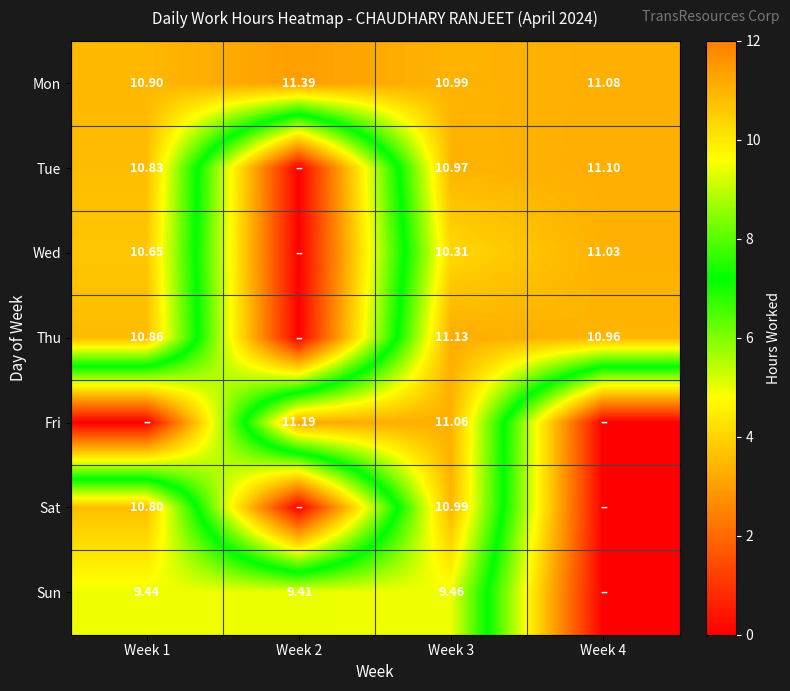

What is the maximum value shown in the chart?

11.4